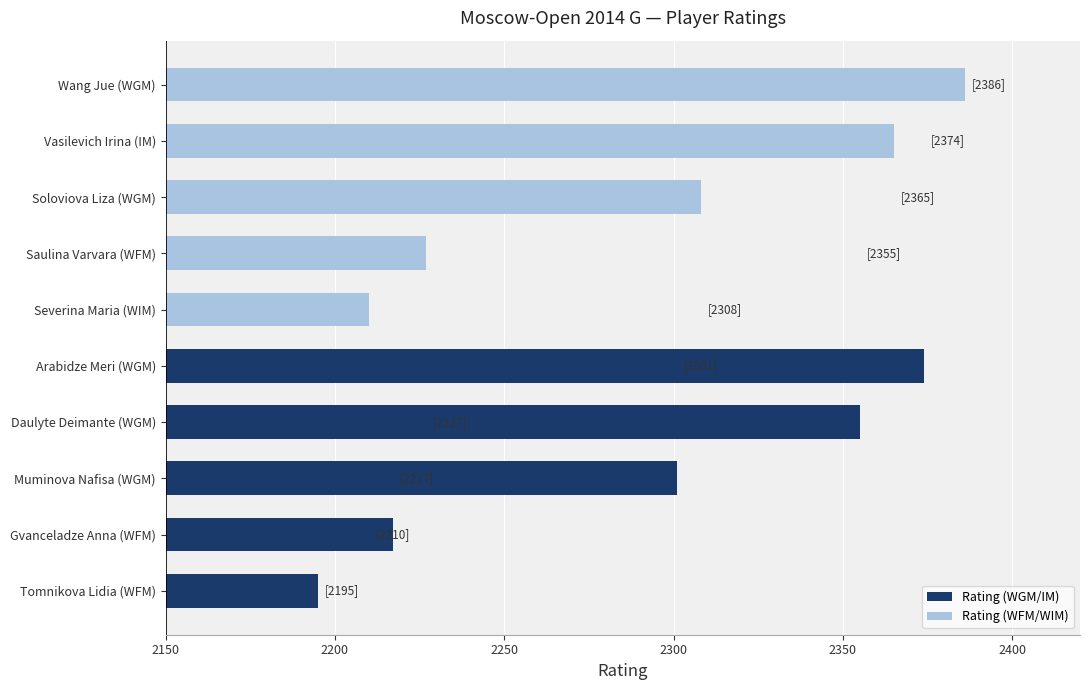

Which has a higher value, Gvanceladze Anna (WFM) or Arabidze Meri (WGM)?

Arabidze Meri (WGM)